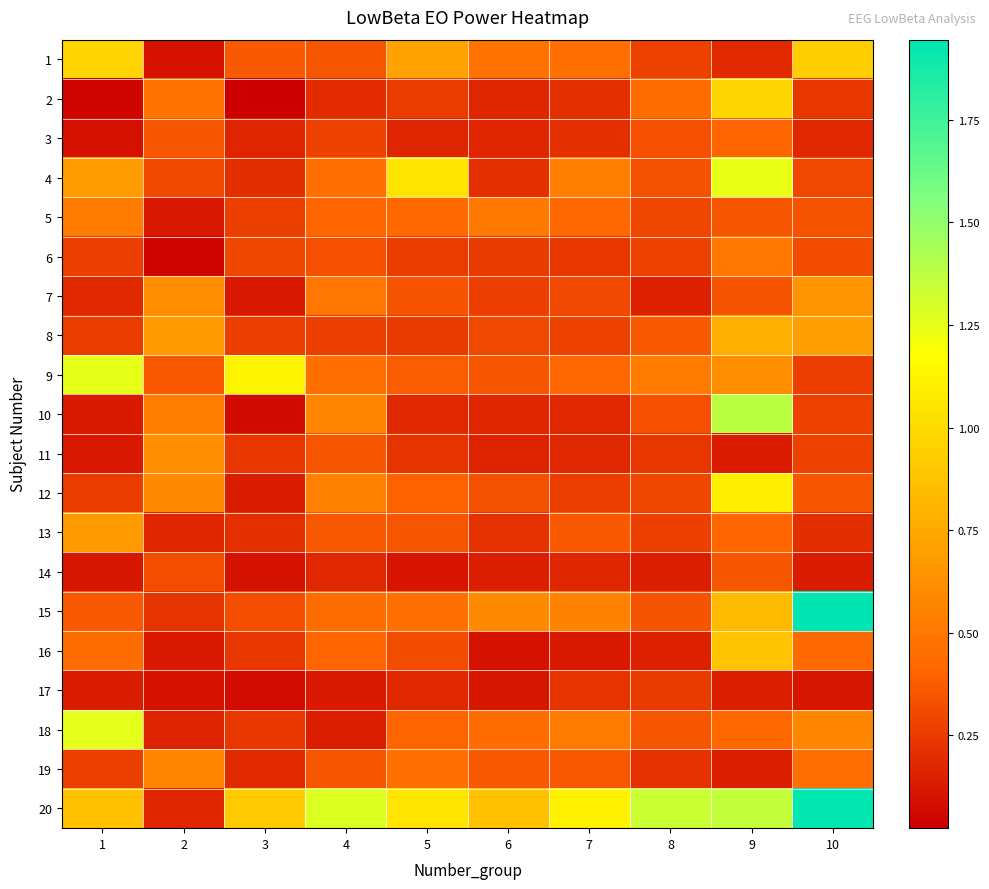

At how many categories does at least one series exceed 1?

8